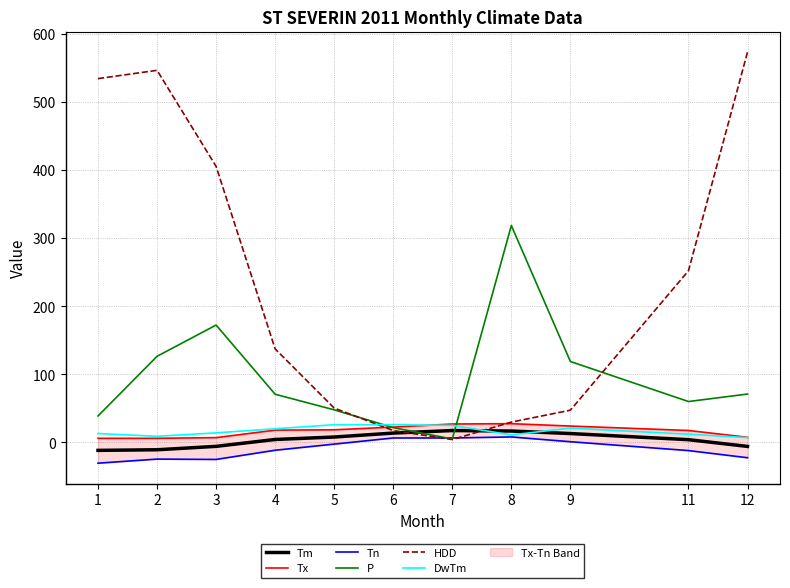

At which category is the sum across all series the highest?

2